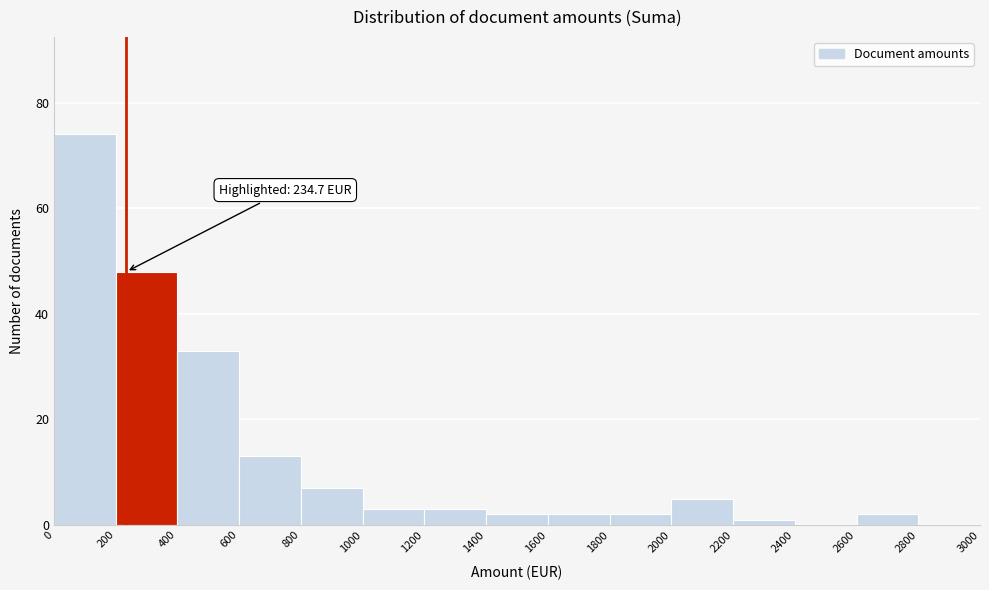

Over which range of the x-axis is the bar tallest?

0 to 200